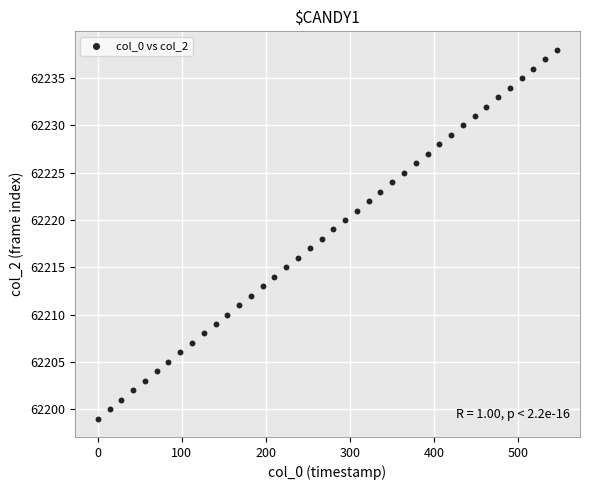

What is the range of Y values (max minus min)?

39